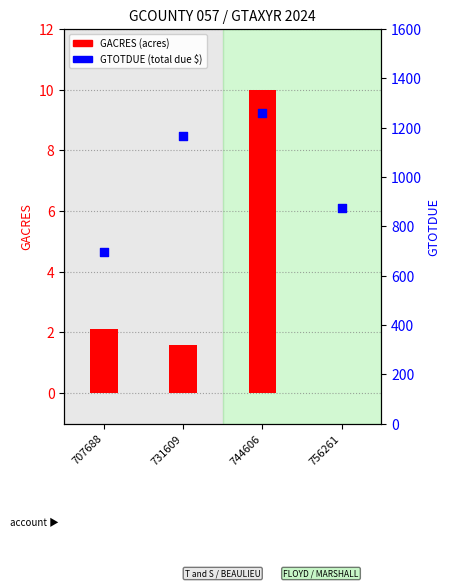

Which series has the largest Y range (max minus min)?

GTOTDUE